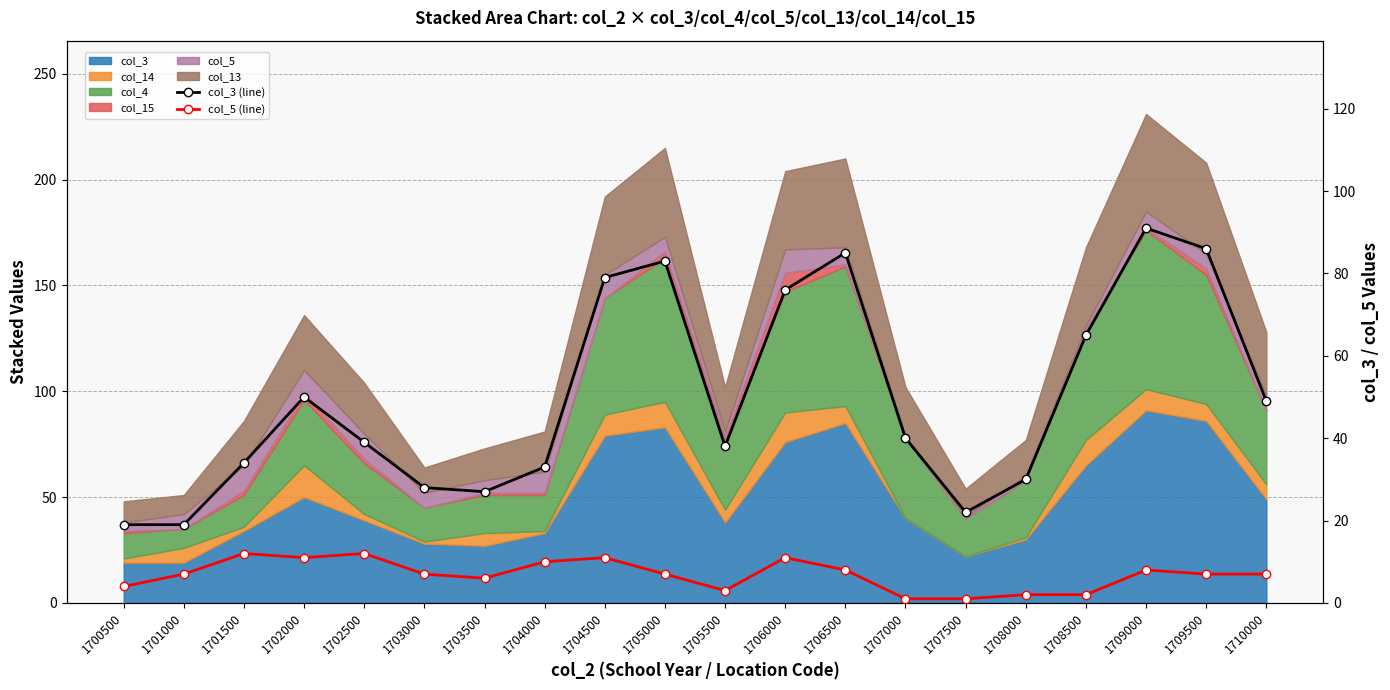

Reading right to left, transcribe all the data shown in this chart.

col_3 (line): 49	86	91	65	30	22	40	85	76	38	83	79	33	27	28	39	50	34	19	19
col_5 (line): 7	7	8	2	2	1	1	8	11	3	7	11	10	6	7	12	11	12	7	4